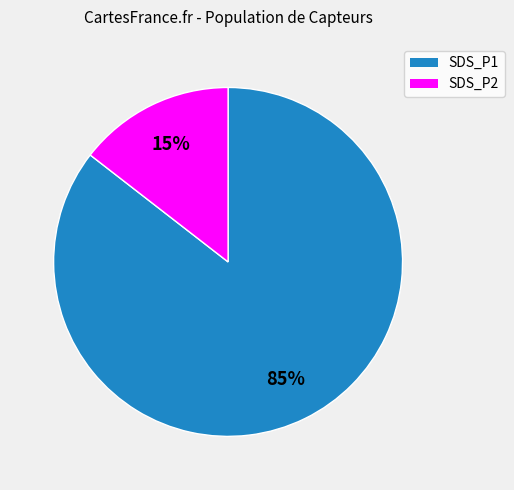

What is the largest slice in the pie chart?

SDS_P1